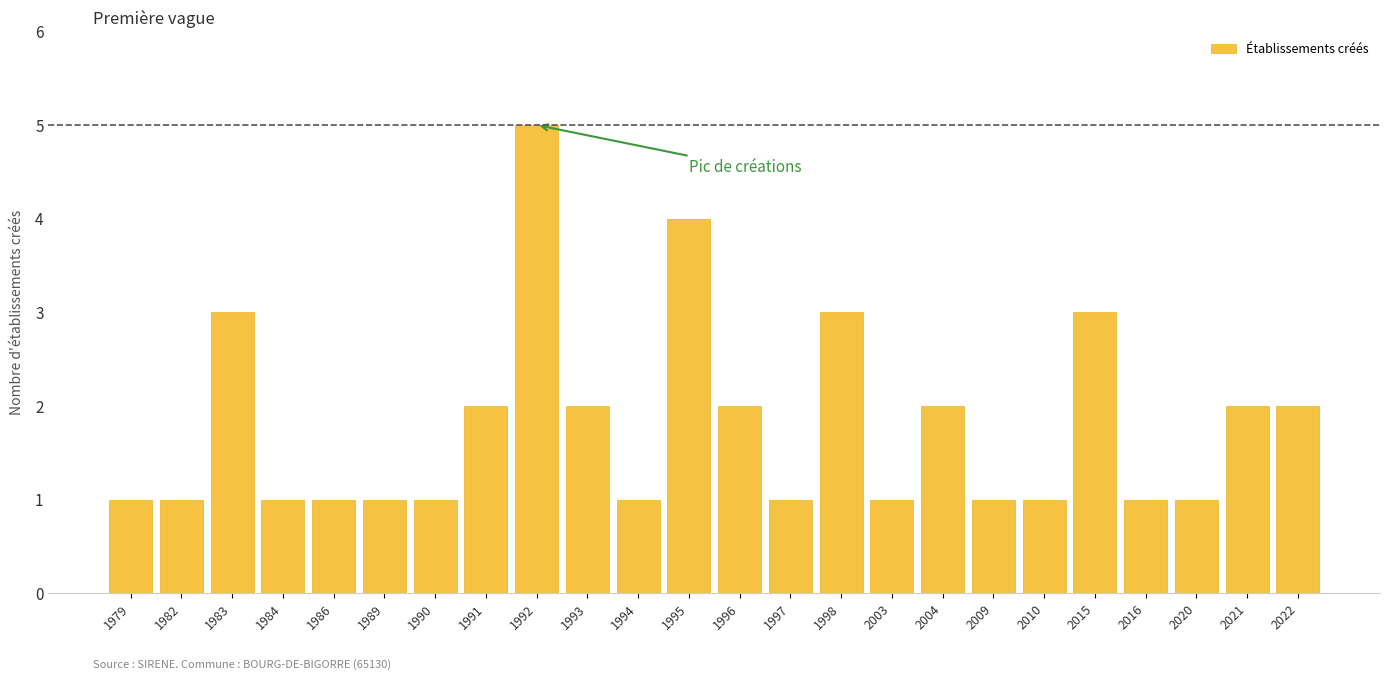

Which label corresponds to the largest value in the chart?

1992